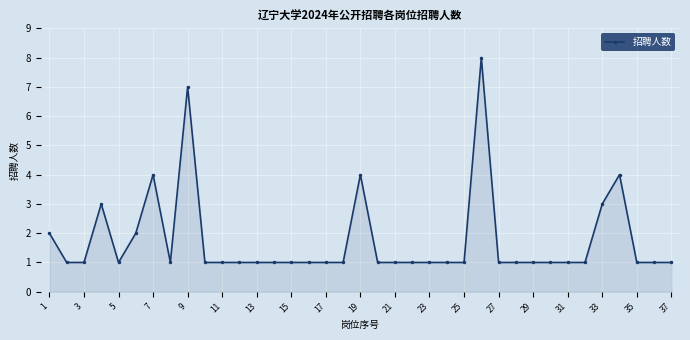

What is the greatest value displayed?

8